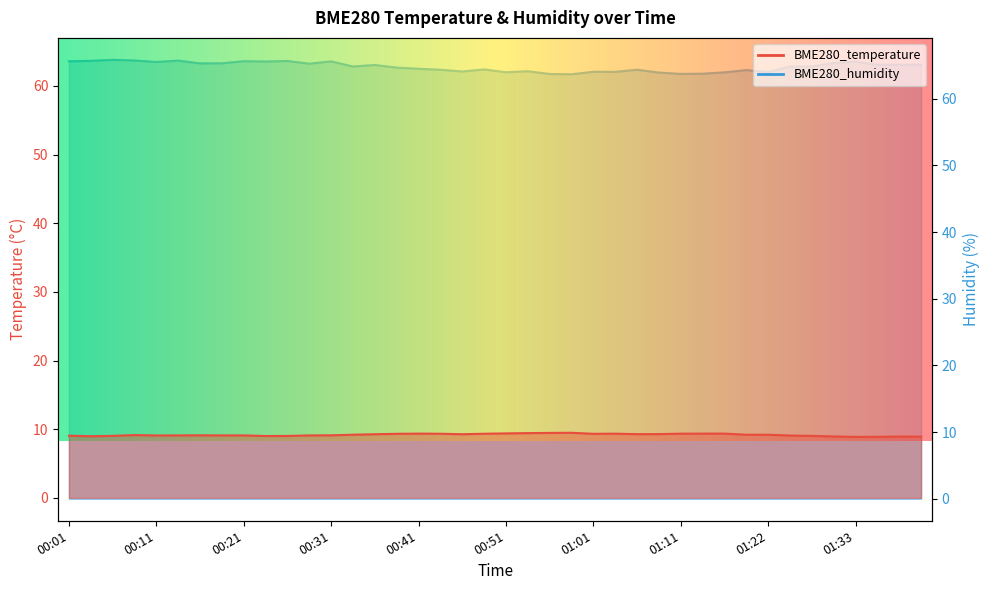

What is the highest value of the BME280_humidity series?

65.8